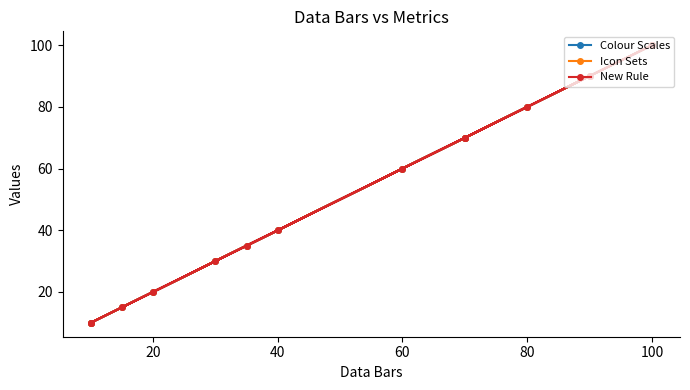

Which series has the largest total across all categories?

Colour Scales